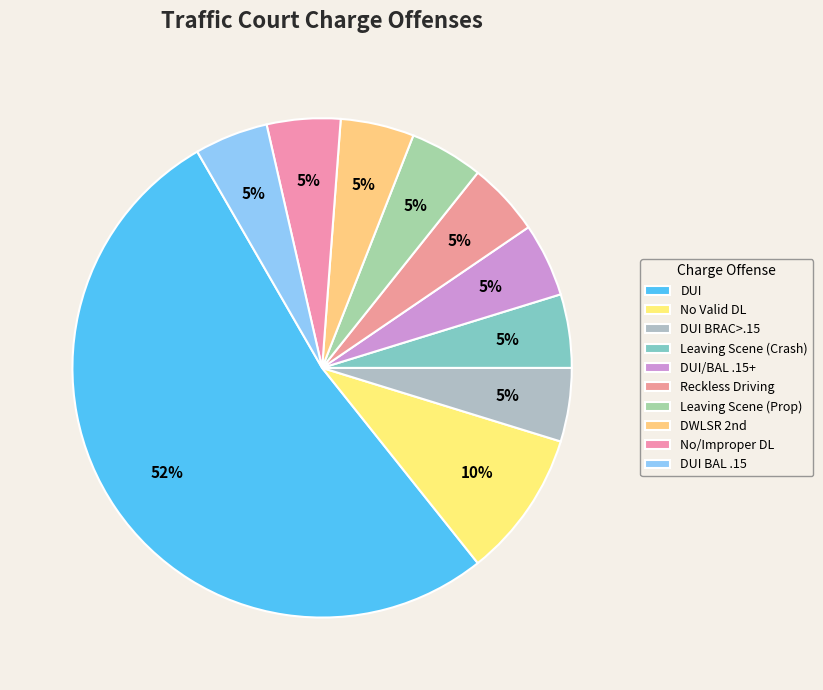

What is the majority slice?

DUI